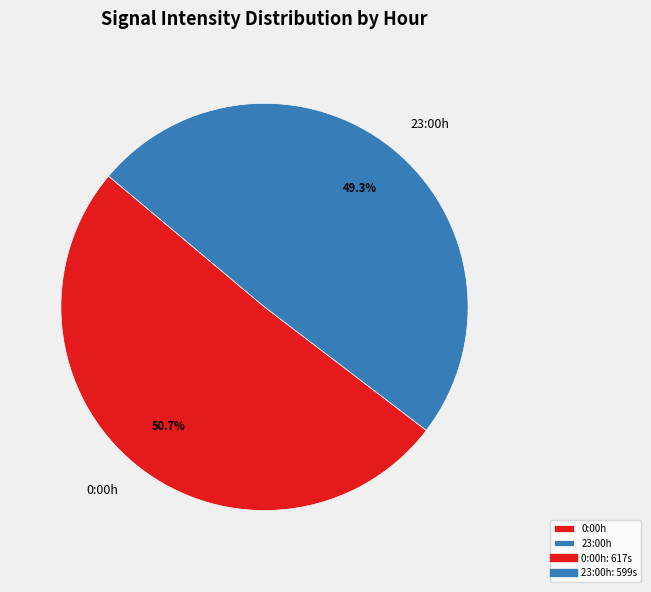

Rank the categories by value from highest to lowest.

0:00h, 23:00h